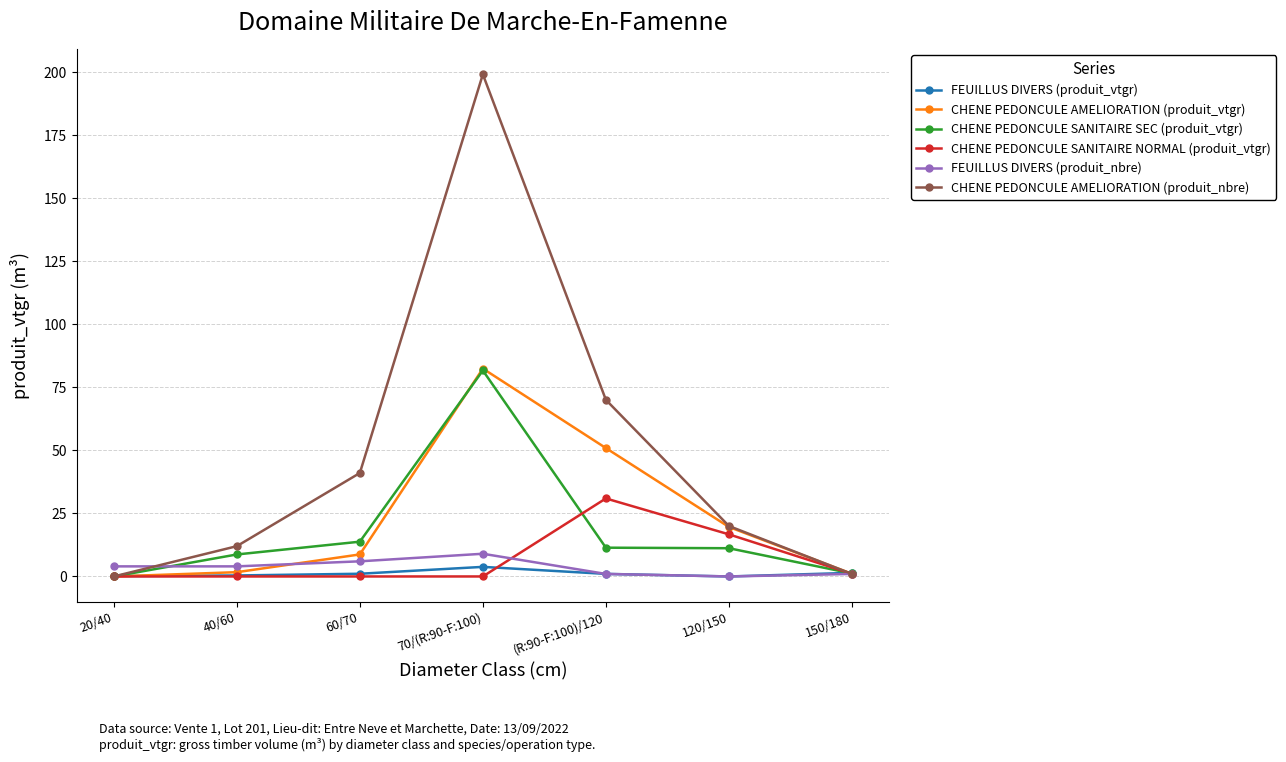

In CHENE PEDONCULE SANITAIRE SEC (produit_vtgr), how many points are higher than both neighbors (excluding endpoints)?

1